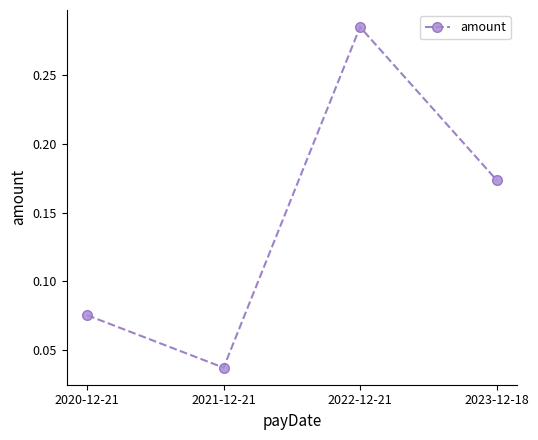

What is the label of the 1st point from the right?

2023-12-18